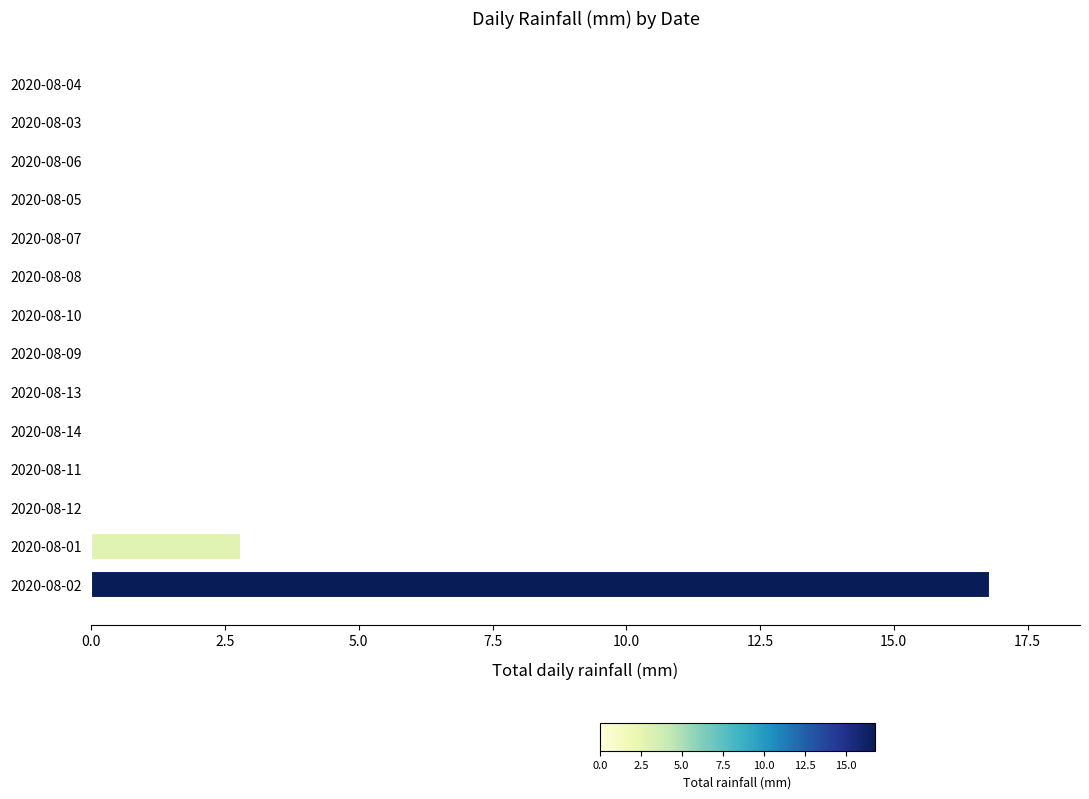

What is the sum of all values?

19.6